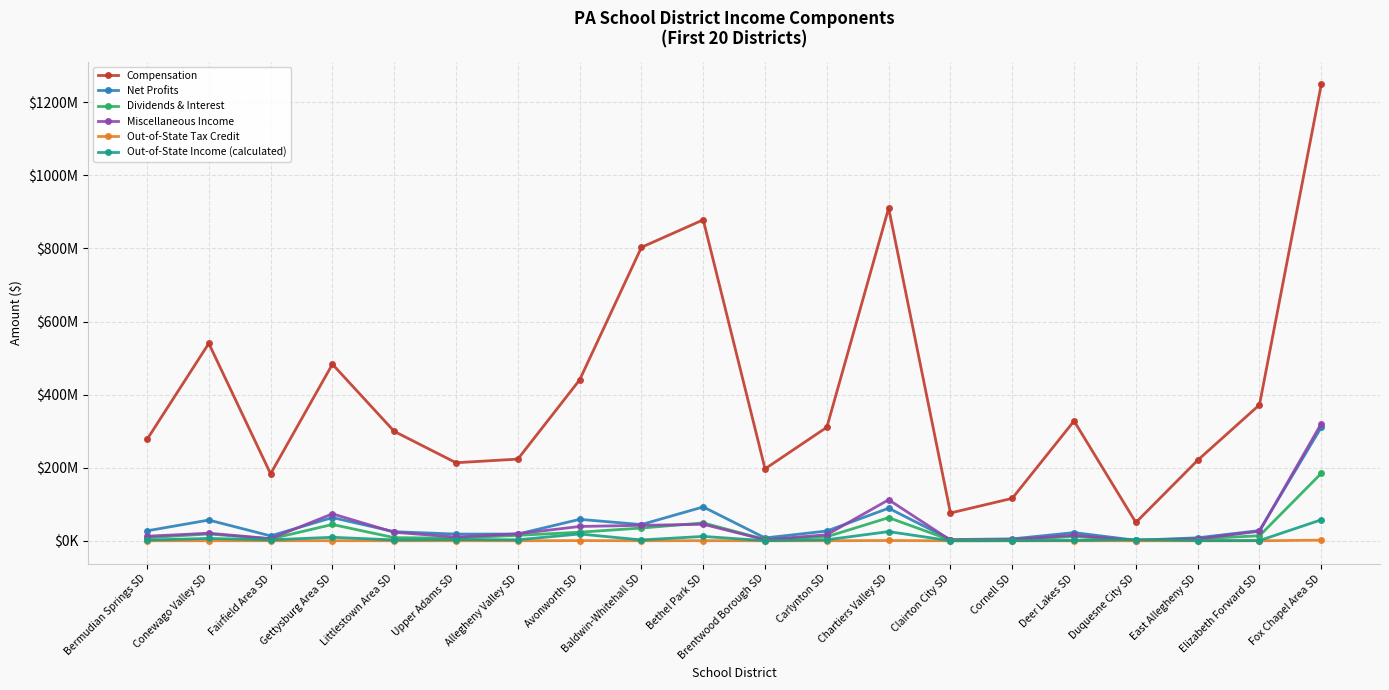

What is the label of the 12th point from the left?

Carlynton SD